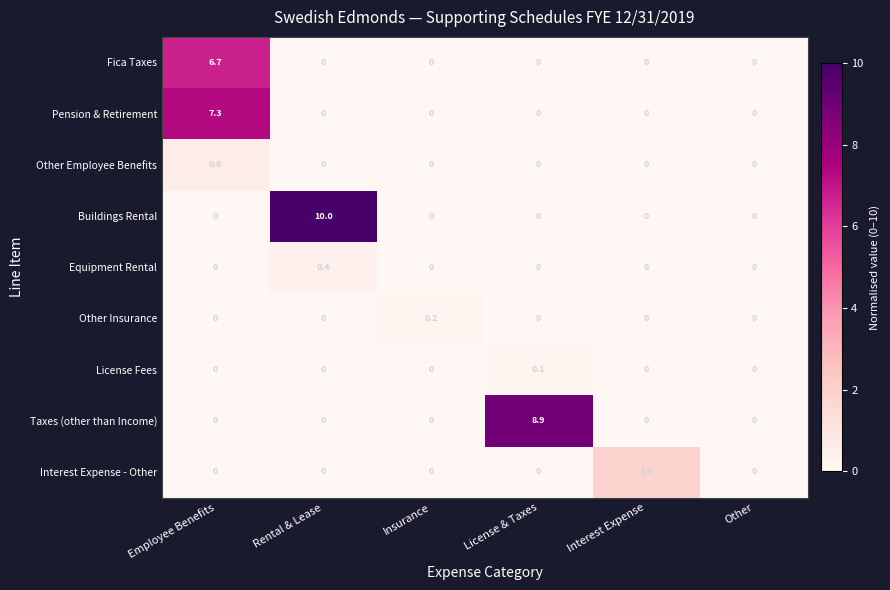

Rank the series by their maximum value, from highest to lowest.

Buildings Rental, Taxes (other than Income), Pension & Retirement, Fica Taxes, Interest Expense - Other, Other Employee Benefits, Equipment Rental, Other Insurance, License Fees